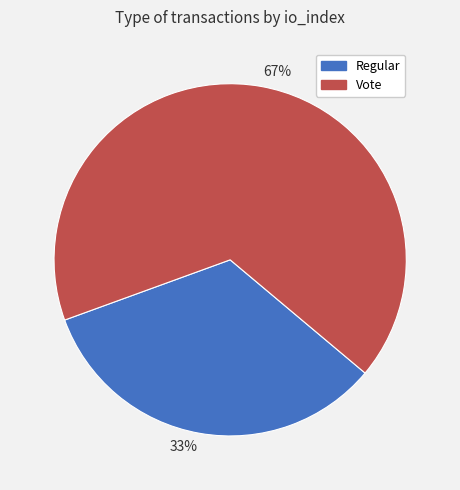

Is there any slice that represents more than half of the pie?

Yes